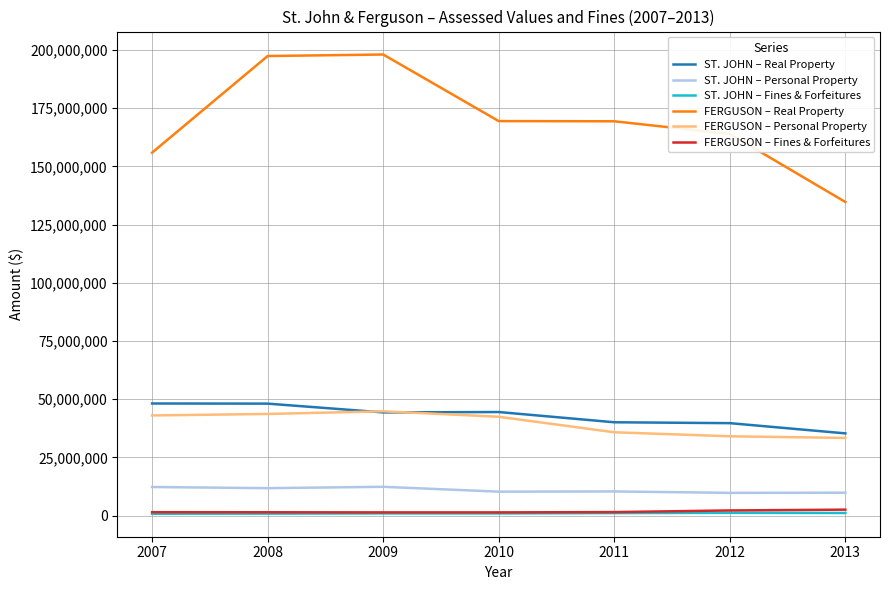

Which series has the largest range (max minus min)?

FERGUSON – Real Property